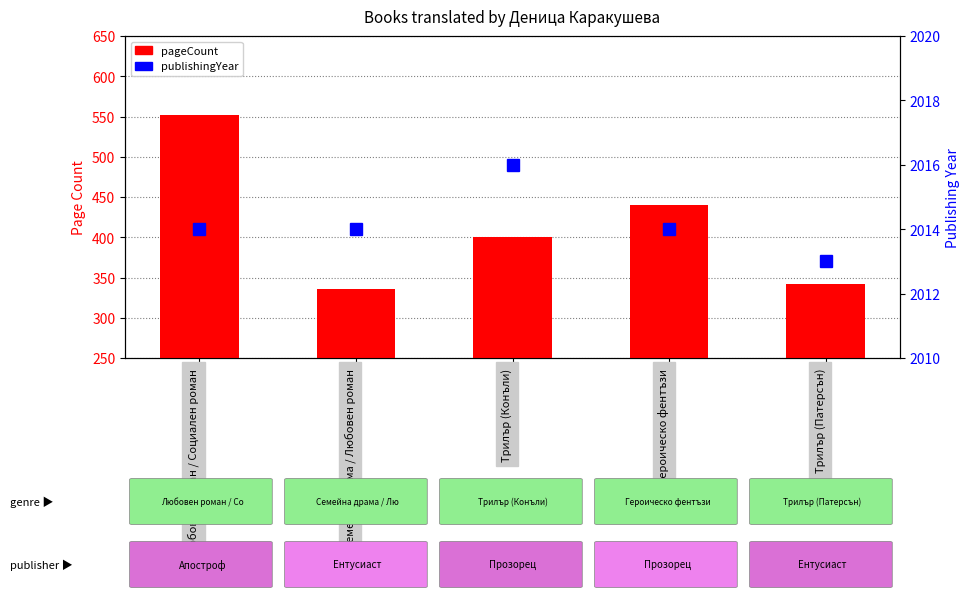

What is the label of the 5th bar from the right?

Любовен роман / Социален роман